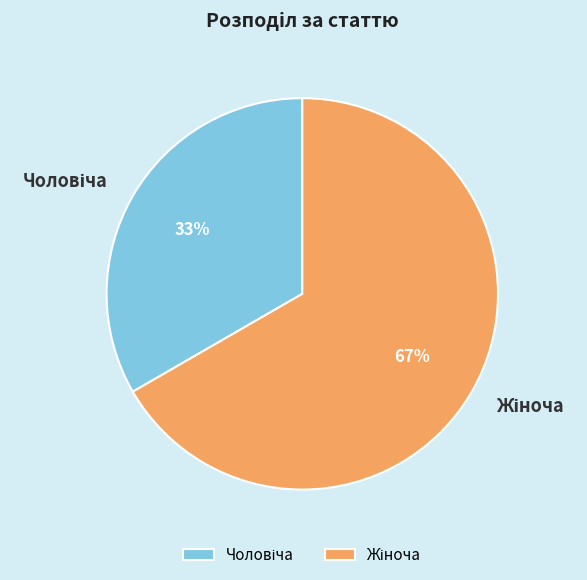

To the nearest percent, what is the average slice percentage?

50%